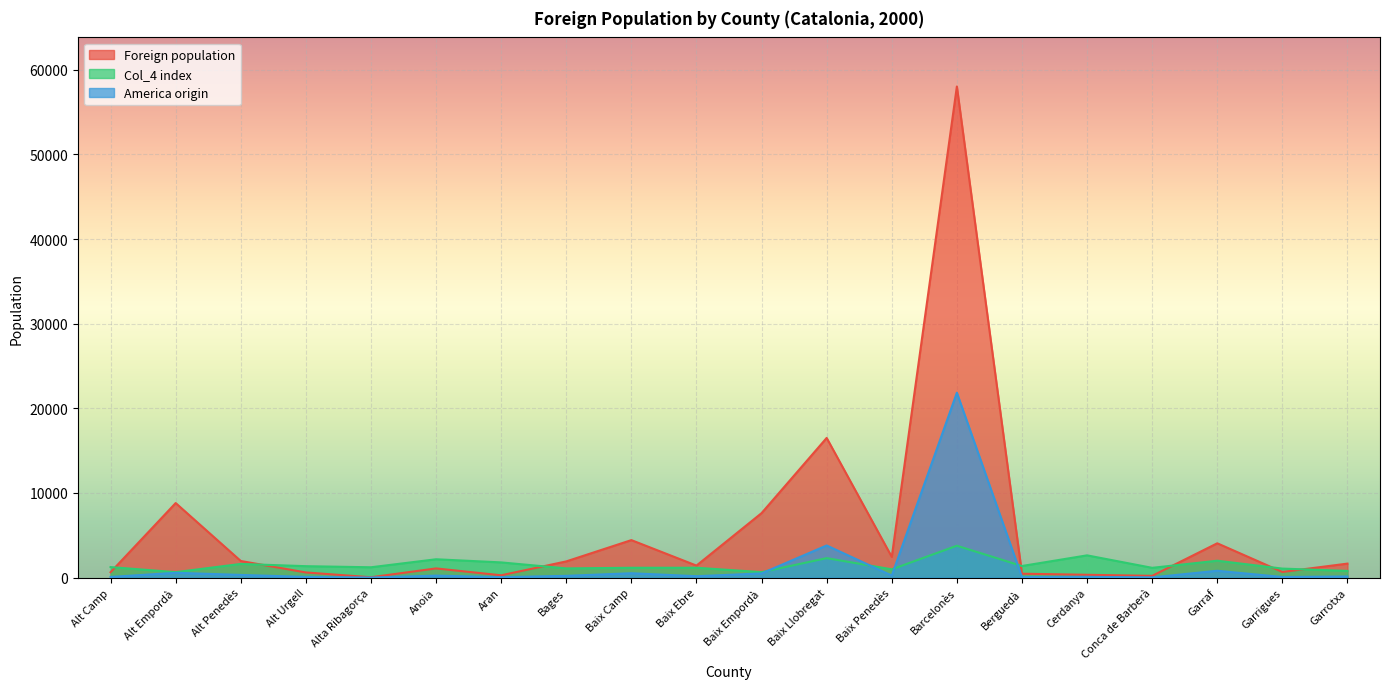

What is the greatest value displayed?

58020